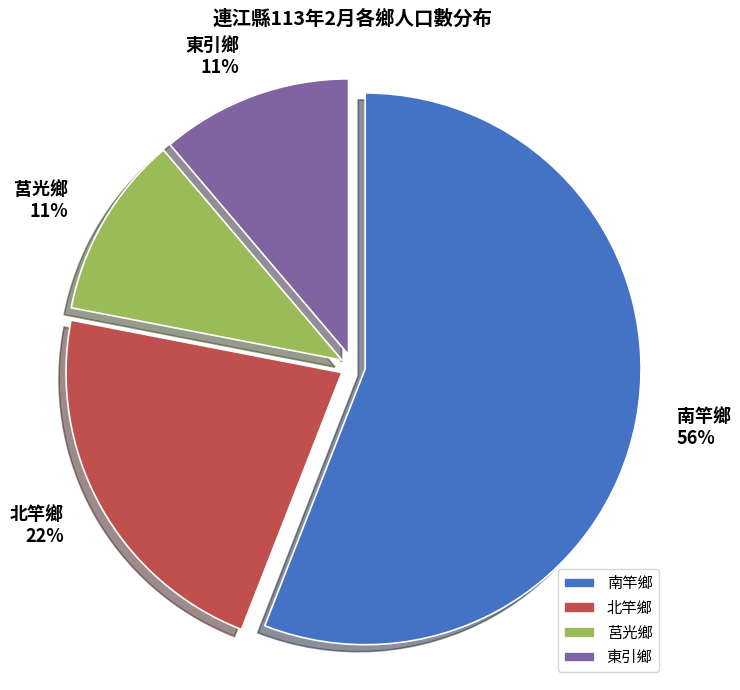

True or false: 北竿鄉 accounts for 22% of the total.

True